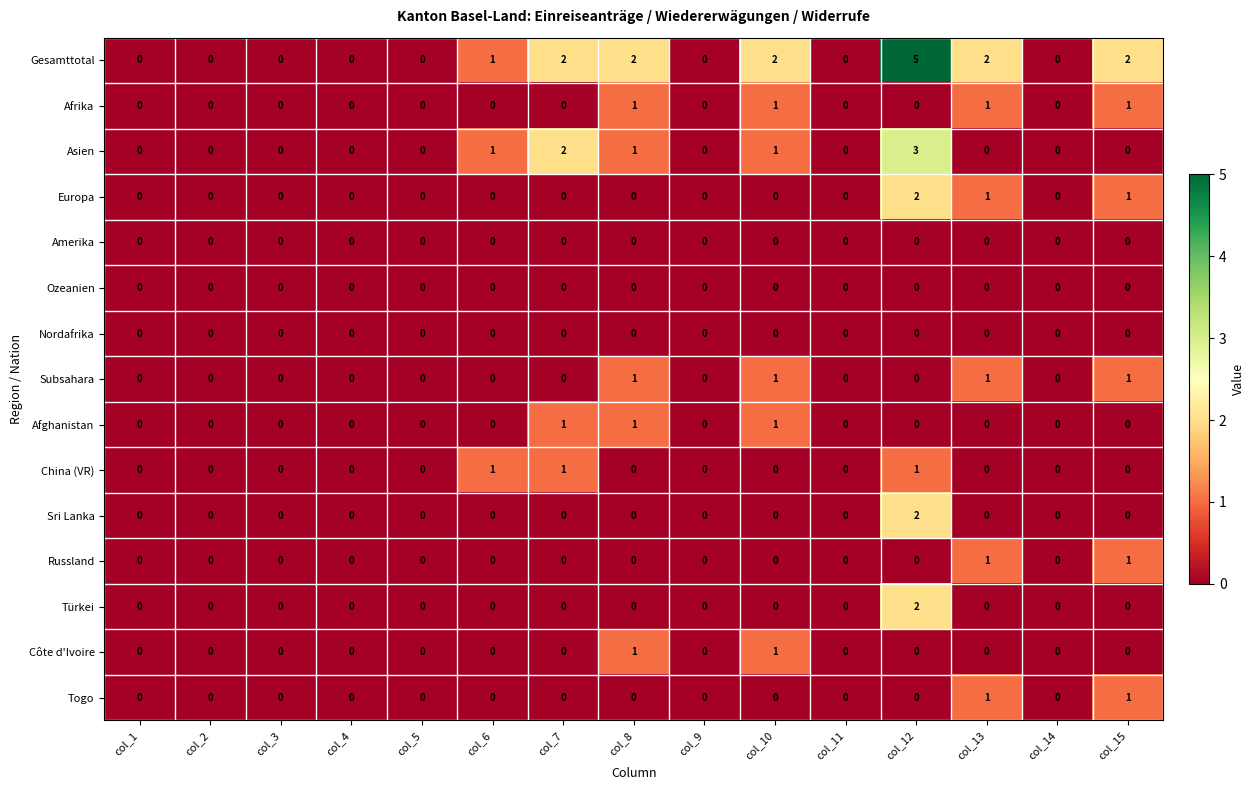

True or false: Amerika has a value of 0 at col_14.

True